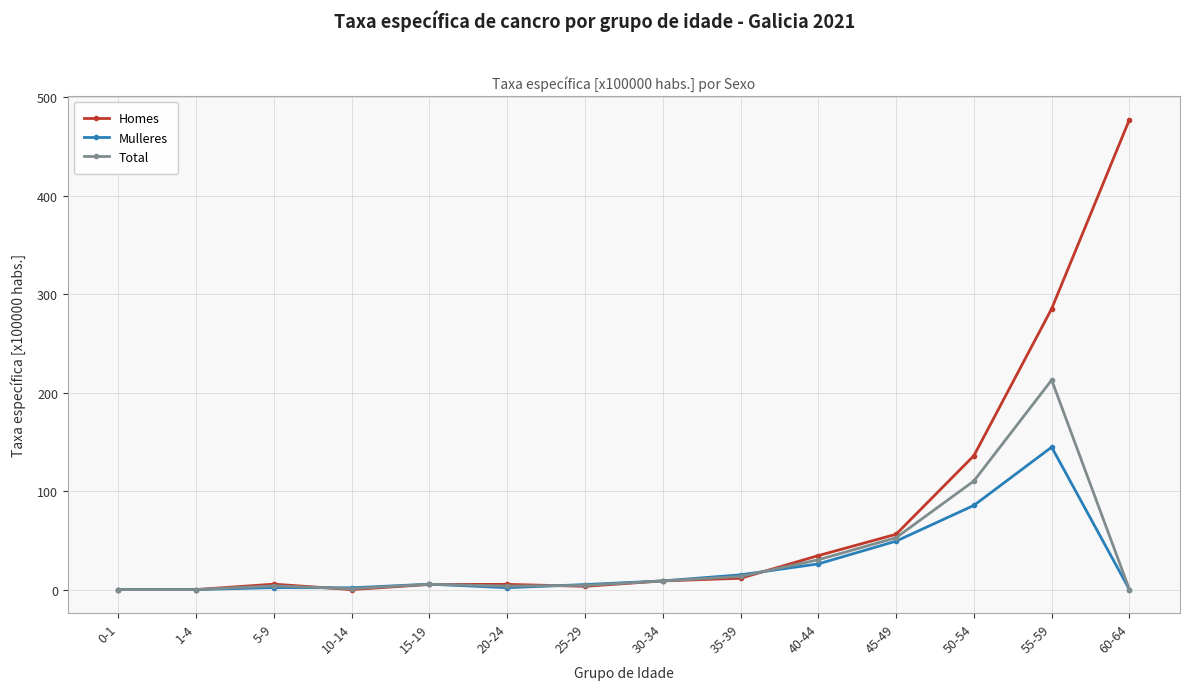

What is the greatest value displayed?

477.5